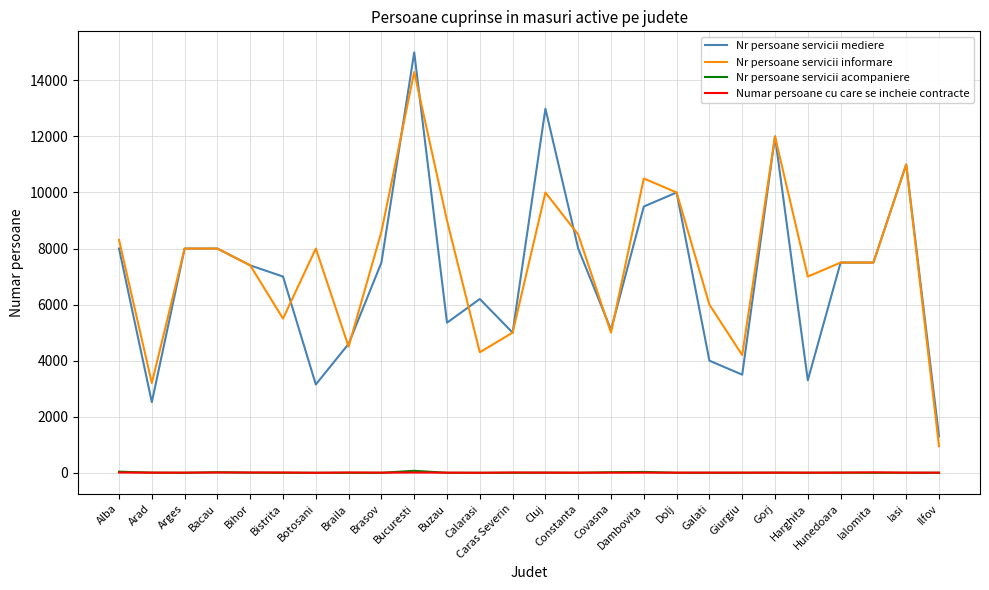

True or false: Nr persoane servicii mediere has a value of 3966 at Arges.

False